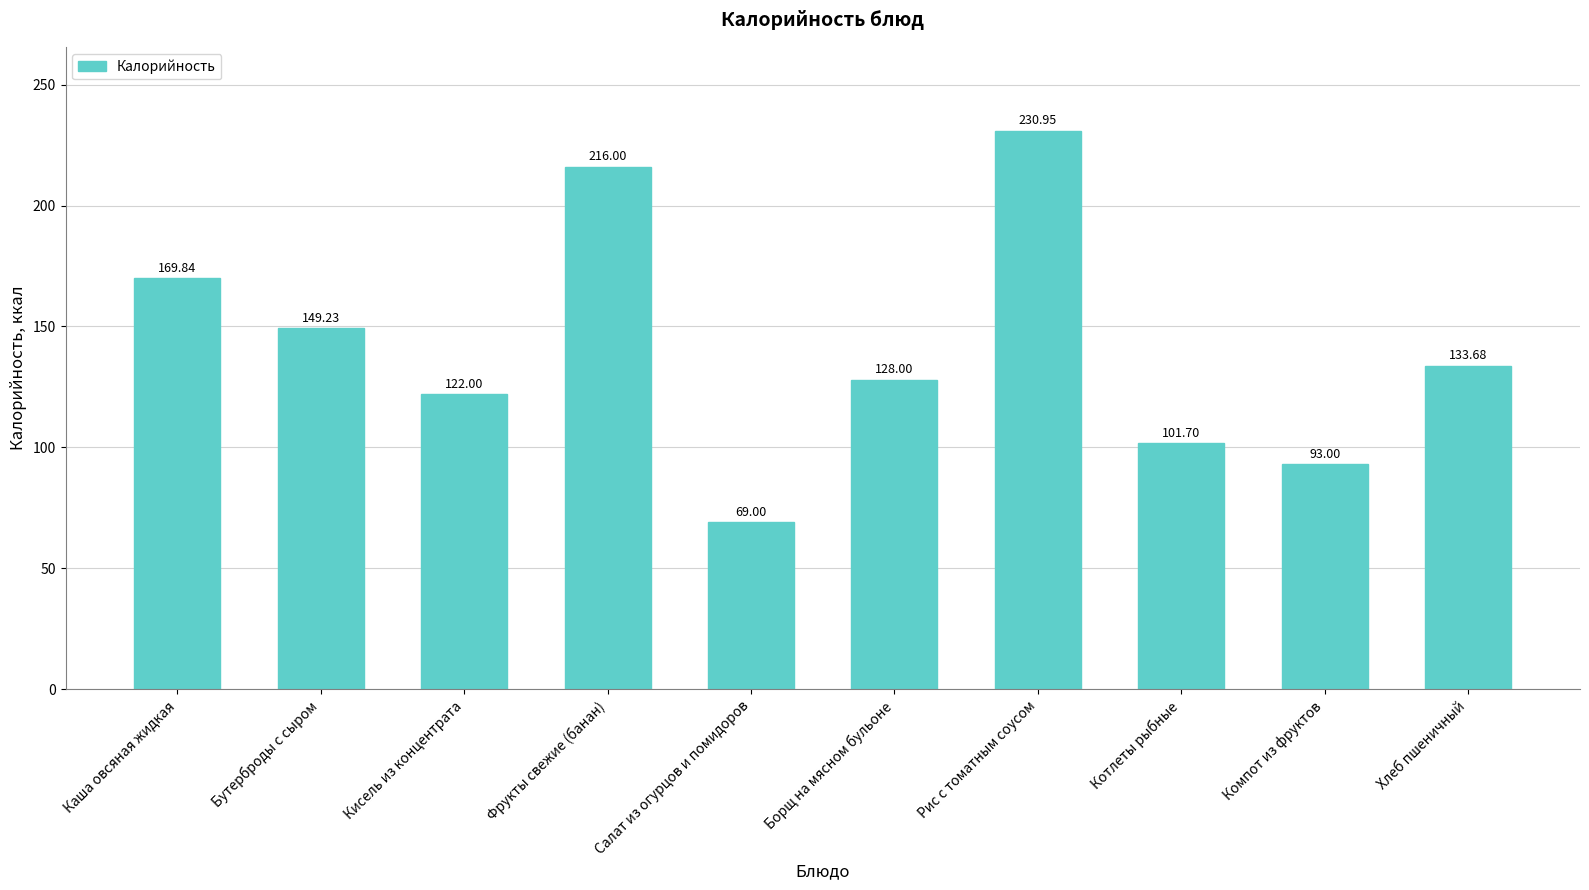

What is the label of the 10th bar from the left?

Хлеб пшеничный